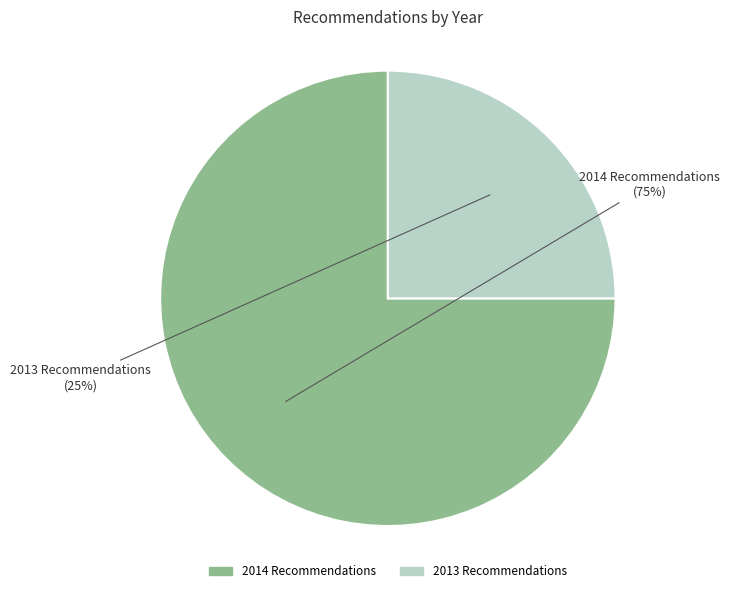

Is there any slice that represents more than half of the pie?

Yes